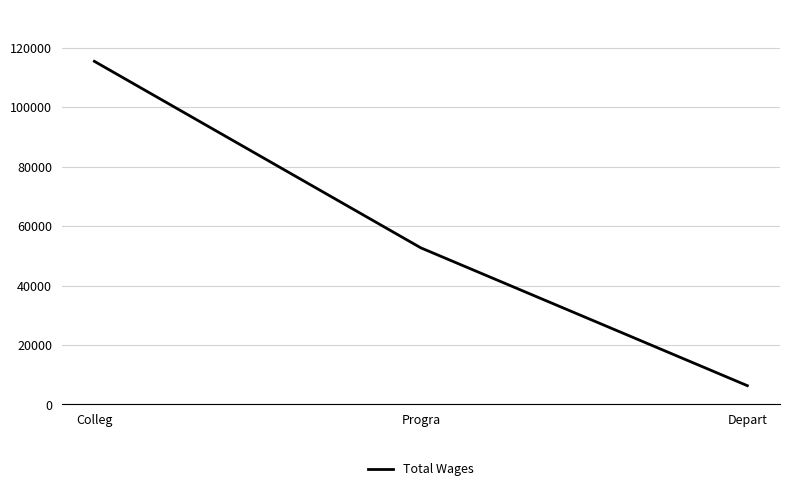

At which label is the value closest to 60889?

Progra